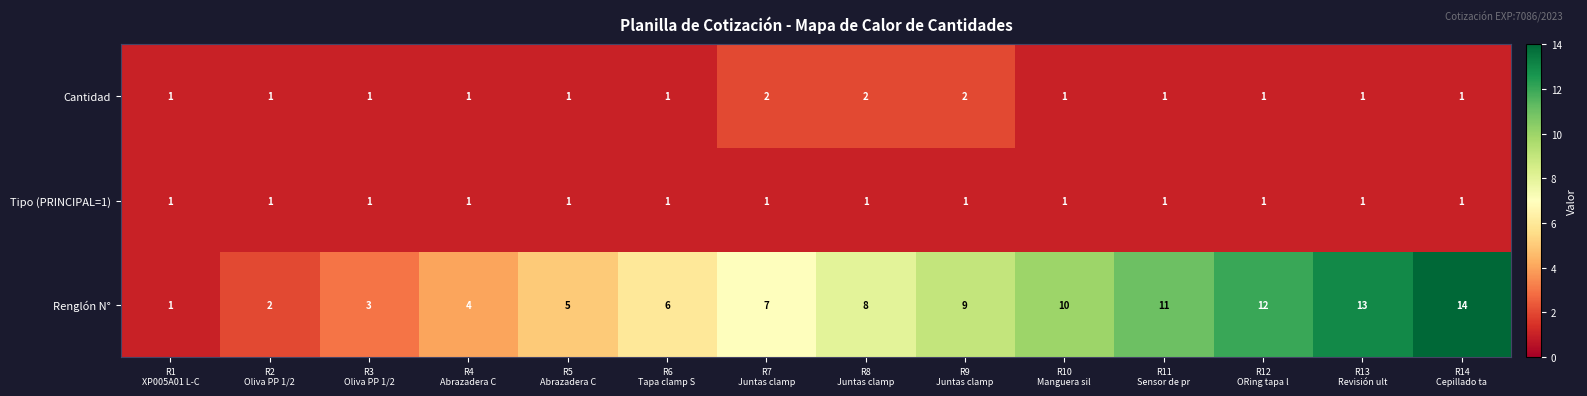

Rank the series at R9
Juntas clamp from highest to lowest value.

Renglón N°, Cantidad, Tipo (PRINCIPAL=1)